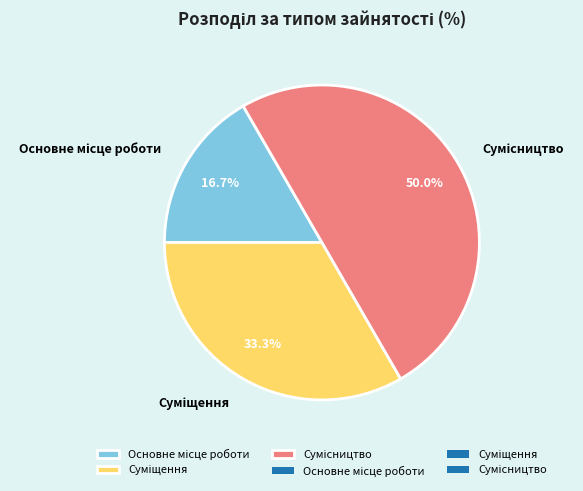

How many segments does this pie chart have?

3